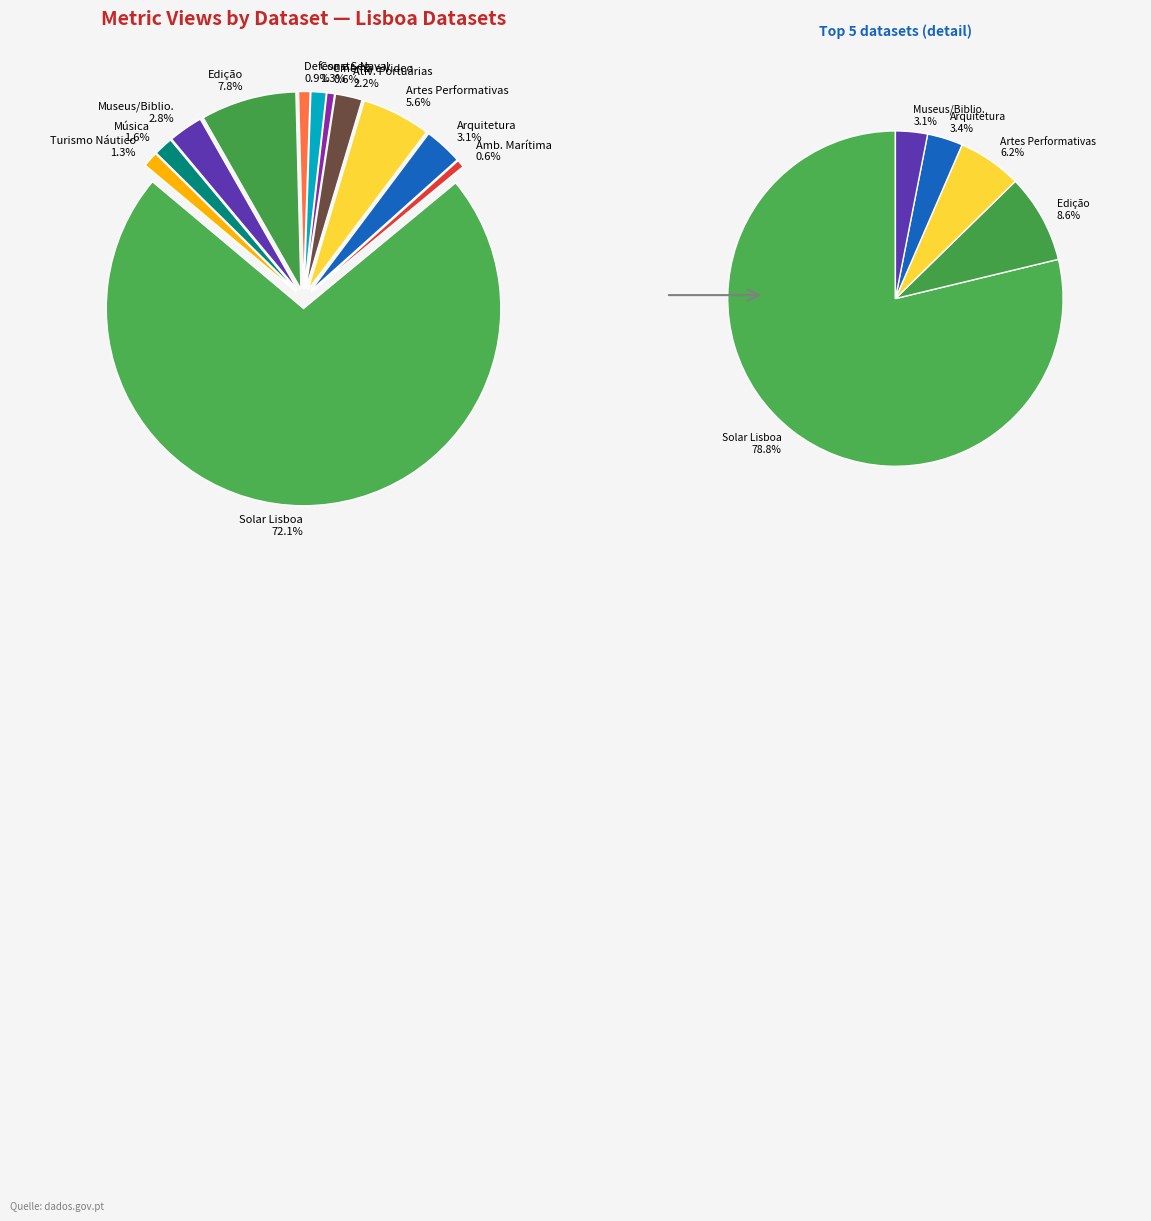

Is it true that Atividades Portuárias e Marítimas is 2% of the pie?

True